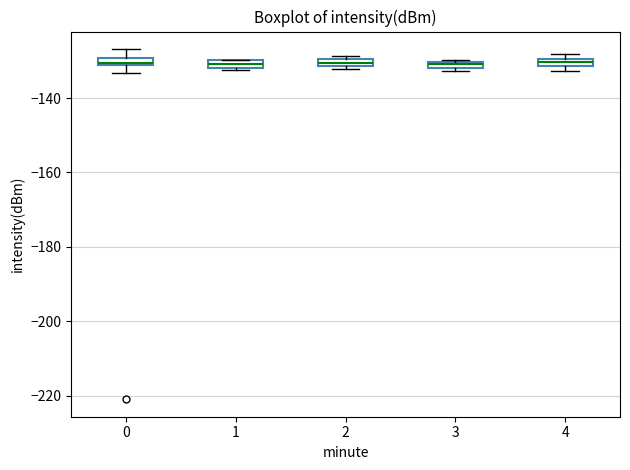

Where is the upper edge of the box at x = 1 on the y-axis? The values are not printed on the chart, so give them approximately, as read against the axis.

-130